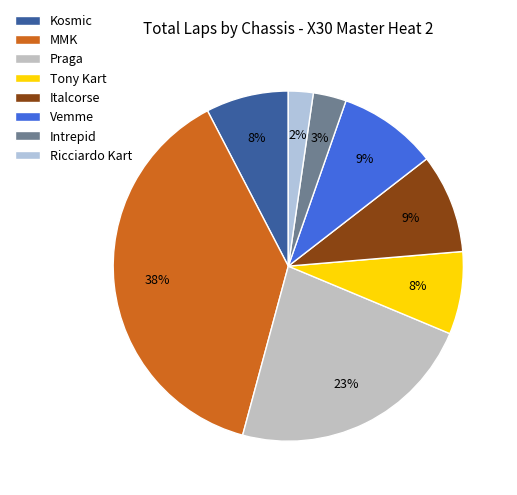

Is there any slice that represents more than half of the pie?

No